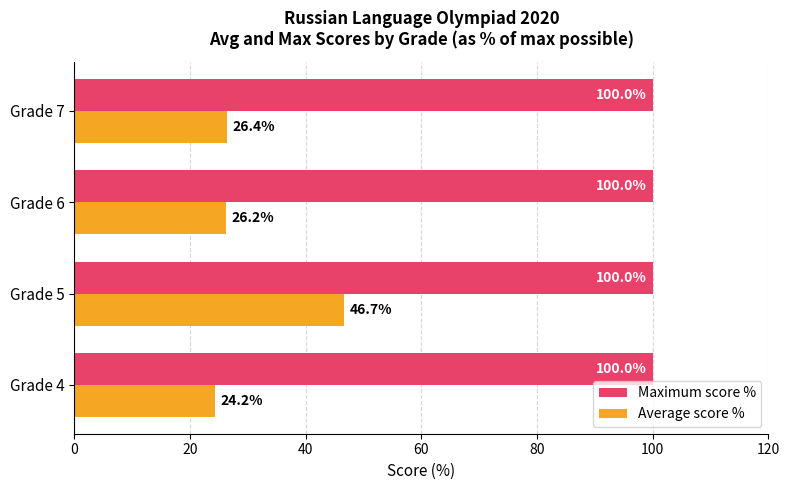

Which series has the largest total across all categories?

Maximum score %